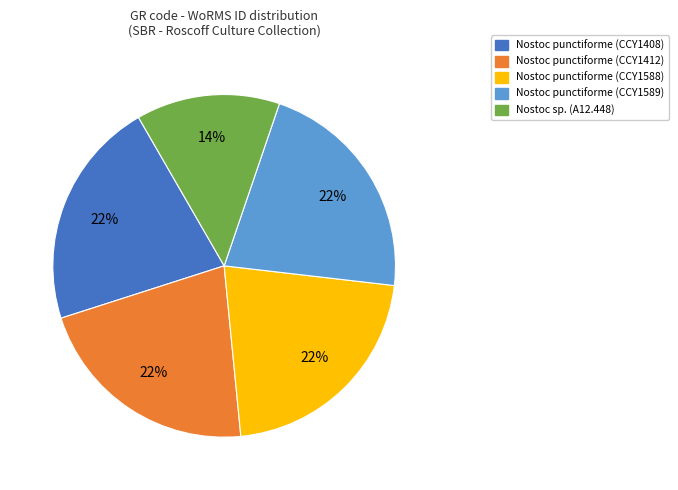

Does any single category account for the majority?

No